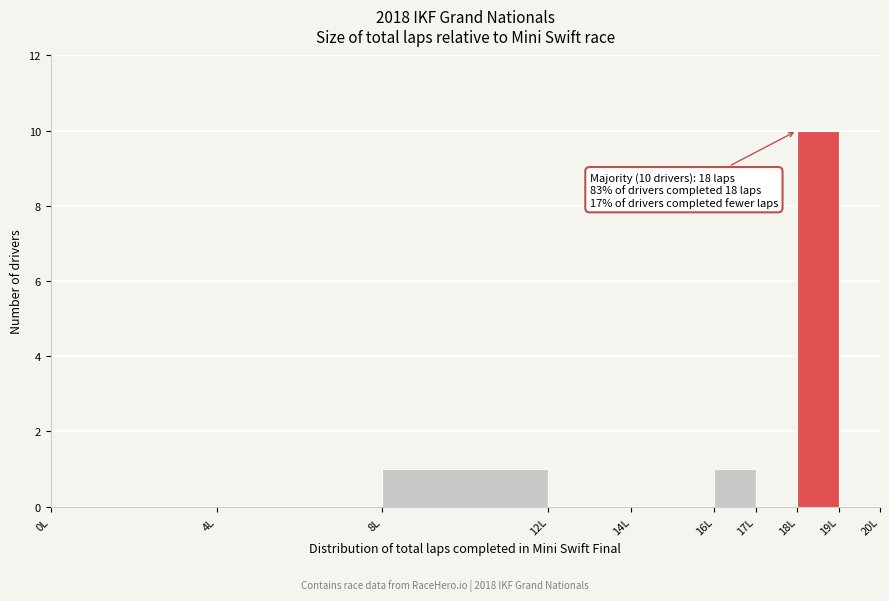

Which range on the x-axis has the tallest bar?

18 to 19